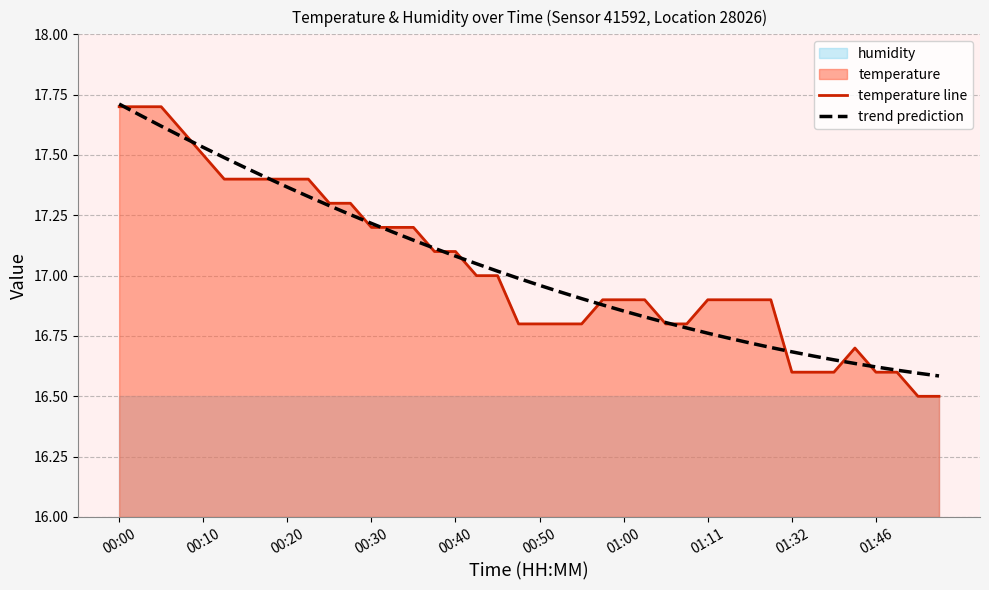

Reading right to left, list all the values displayed in this chart.

temperature line: 16.5	16.5	16.6	16.6	16.7	16.6	16.6	16.6	16.9	16.9	16.9	16.9	16.8	16.8	16.9	16.9	16.9	16.8	16.8	16.8	16.8	17.0	17.0	17.1	17.1	17.2	17.2	17.2	17.3	17.3	17.4	17.4	17.4	17.4	17.4	17.5	17.6	17.7	17.7	17.7
trend prediction: 16.6	16.6	16.6	16.6	16.6	16.7	16.7	16.7	16.7	16.7	16.7	16.8	16.8	16.8	16.8	16.9	16.9	16.9	16.9	17.0	17.0	17.0	17.0	17.1	17.1	17.1	17.2	17.2	17.3	17.3	17.3	17.4	17.4	17.4	17.5	17.5	17.6	17.6	17.7	17.7